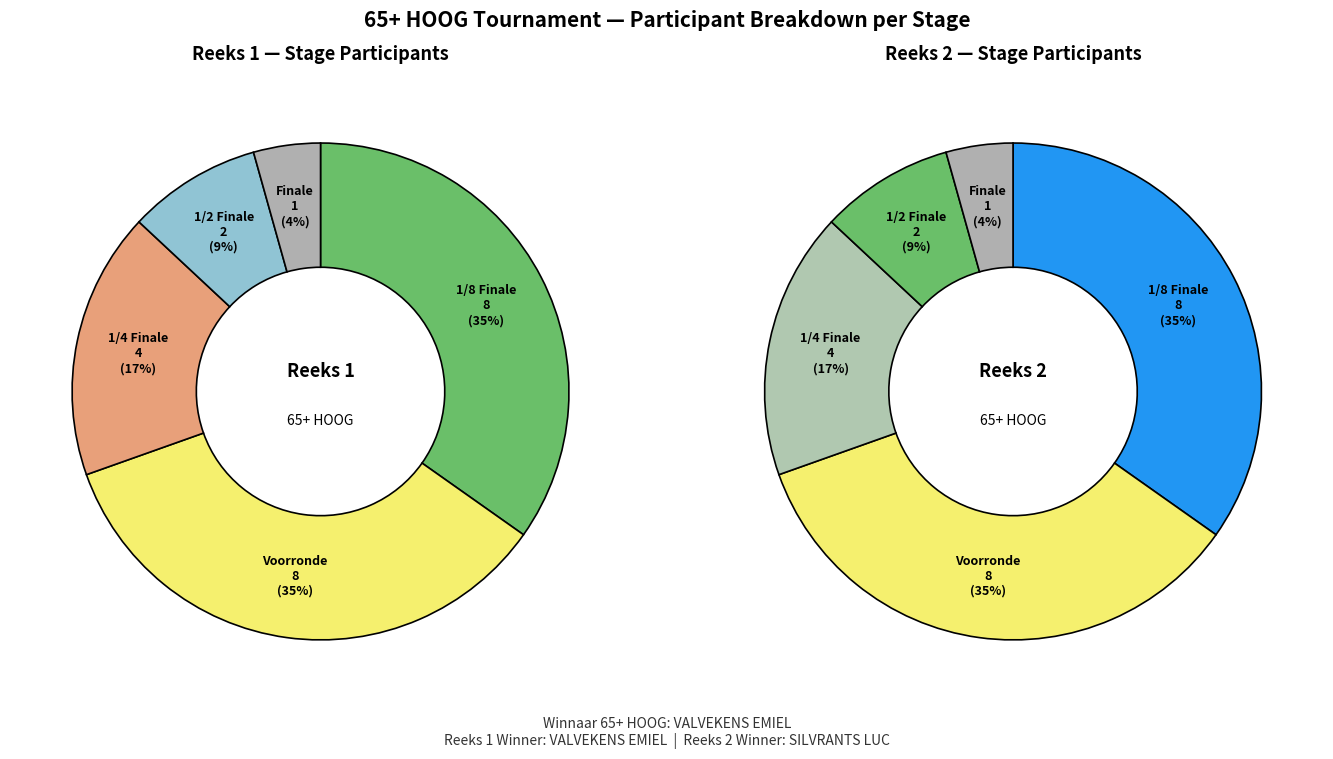

Which series changed the most between 2 and 4?

Reeks 1 participants